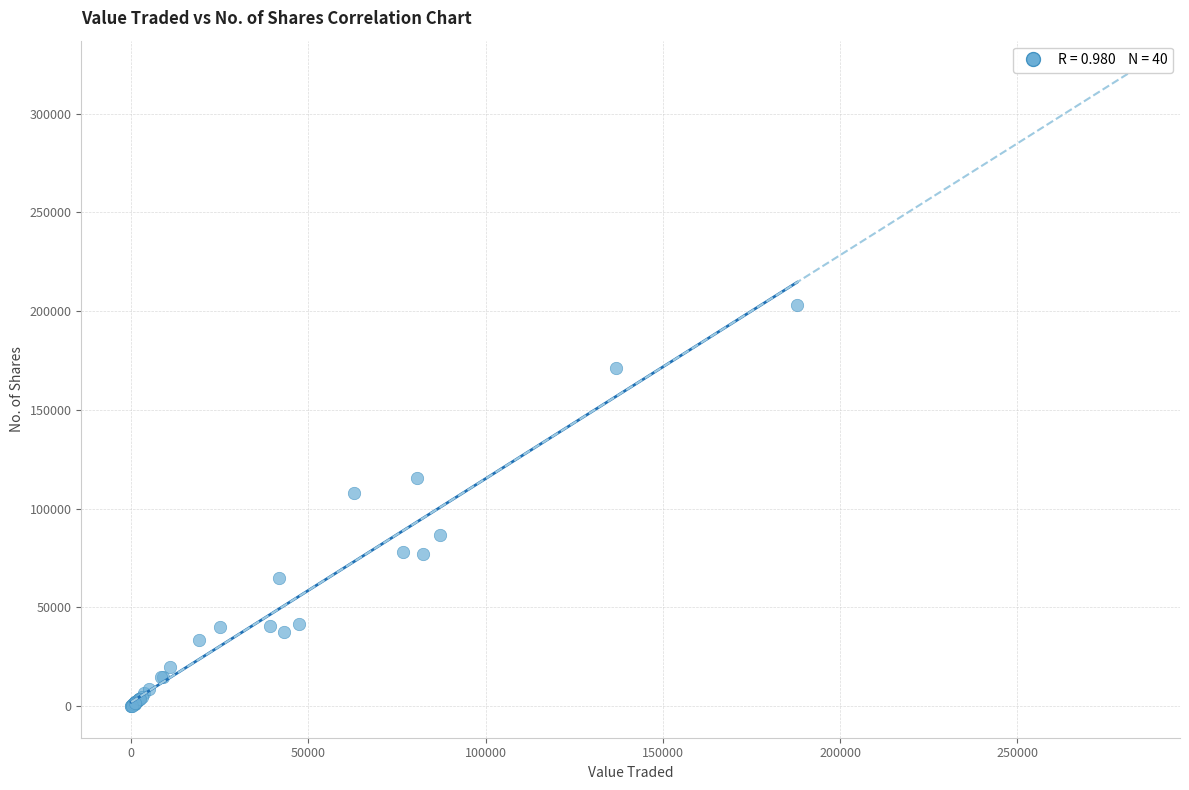

What Y value in the scatter plot is closest to 101521?

107672